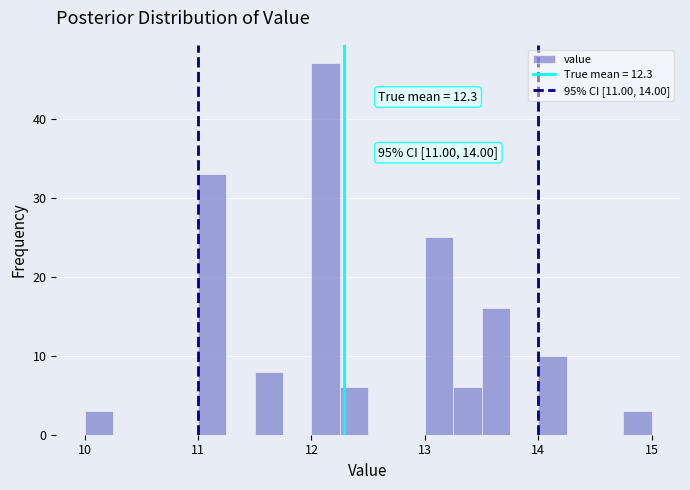

Read against the x-axis, roughly where is the centre of the tallest bar?

12.1